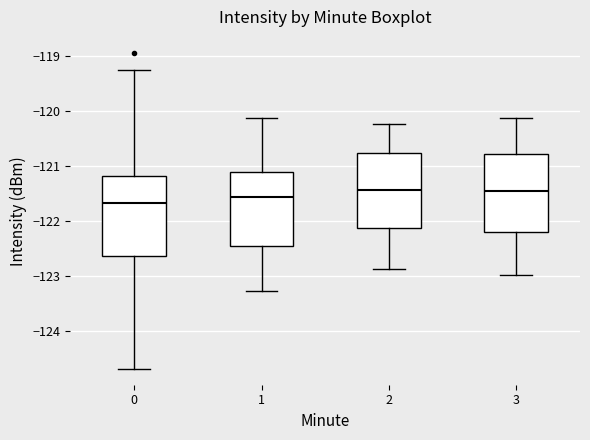

Reading left to right, transcribe this box plot: for each box, give where its median line is, the range the box spans, and where its two whiskers end, as read against the y-axis. The values are not printed on the chart, so give them approximately, as read against the axis.

0: median -121.7, box -122.6 to -121.2, whiskers -124.7 to -119.2
1: median -121.6, box -122.5 to -121.1, whiskers -123.3 to -120.1
2: median -121.4, box -122.1 to -120.8, whiskers -122.9 to -120.2
3: median -121.5, box -122.2 to -120.8, whiskers -123.0 to -120.1